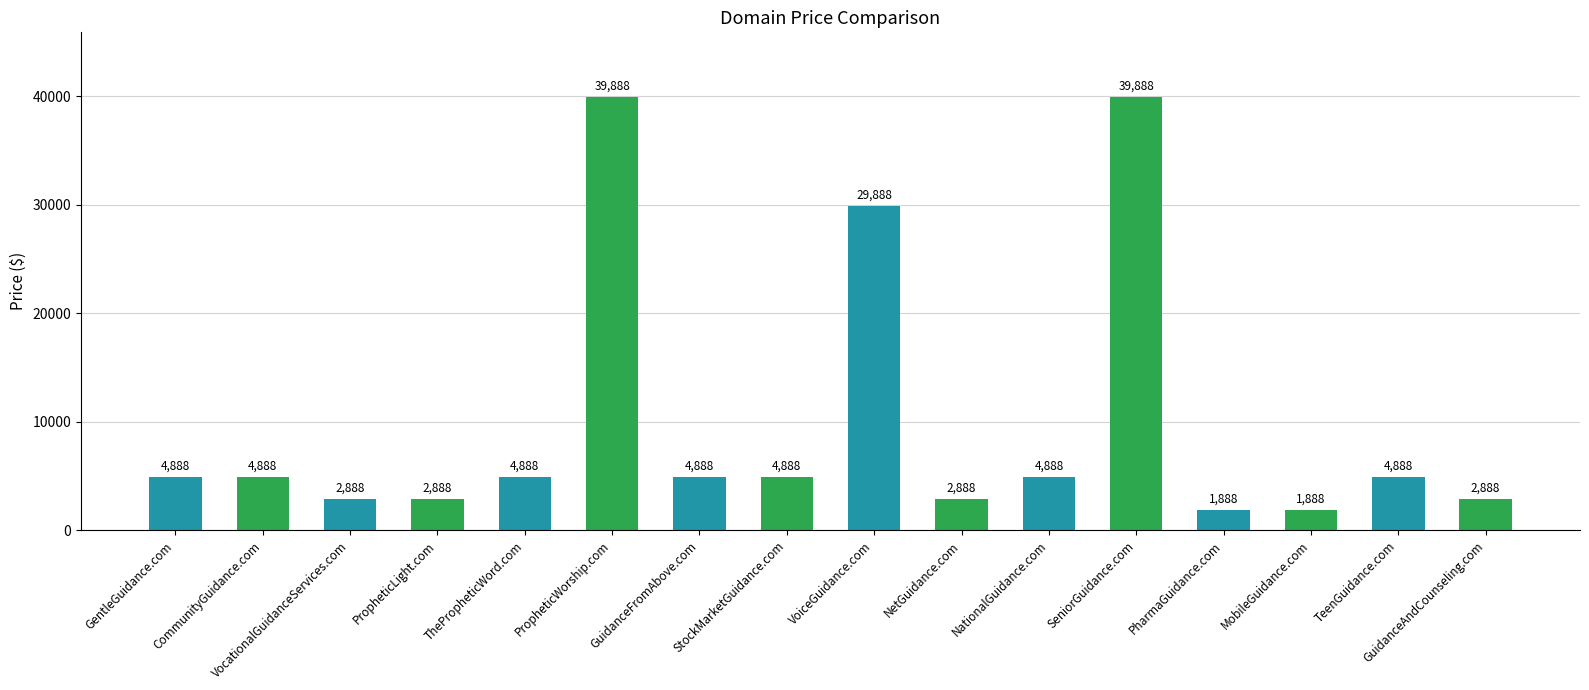

Reading left to right, what are all the values shown in this chart?

GentleGuidance.com=4888	CommunityGuidance.com=4888	VocationalGuidanceServices.com=2888	PropheticLight.com=2888	ThePropheticWord.com=4888	PropheticWorship.com=39888	GuidanceFromAbove.com=4888	StockMarketGuidance.com=4888	VoiceGuidance.com=29888	NetGuidance.com=2888	NationalGuidance.com=4888	SeniorGuidance.com=39888	PharmaGuidance.com=1888	MobileGuidance.com=1888	TeenGuidance.com=4888	GuidanceAndCounseling.com=2888